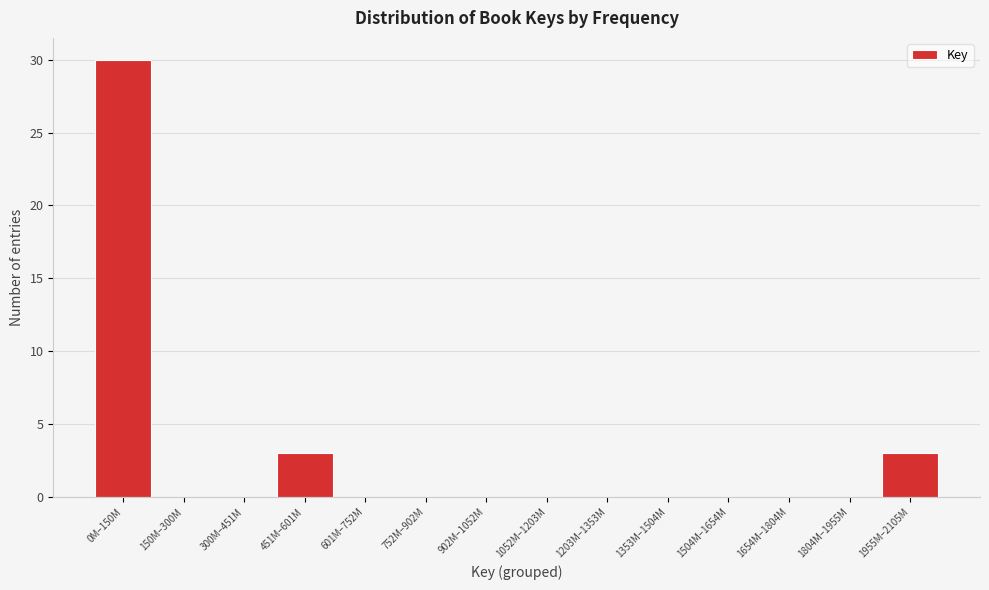

Reading right to left, what are all the values shown in this chart?

1955M–2105M=3	1804M–1955M=0	1654M–1804M=0	1504M–1654M=0	1353M–1504M=0	1203M–1353M=0	1052M–1203M=0	902M–1052M=0	752M–902M=0	601M–752M=0	451M–601M=3	300M–451M=0	150M–300M=0	0M–150M=30